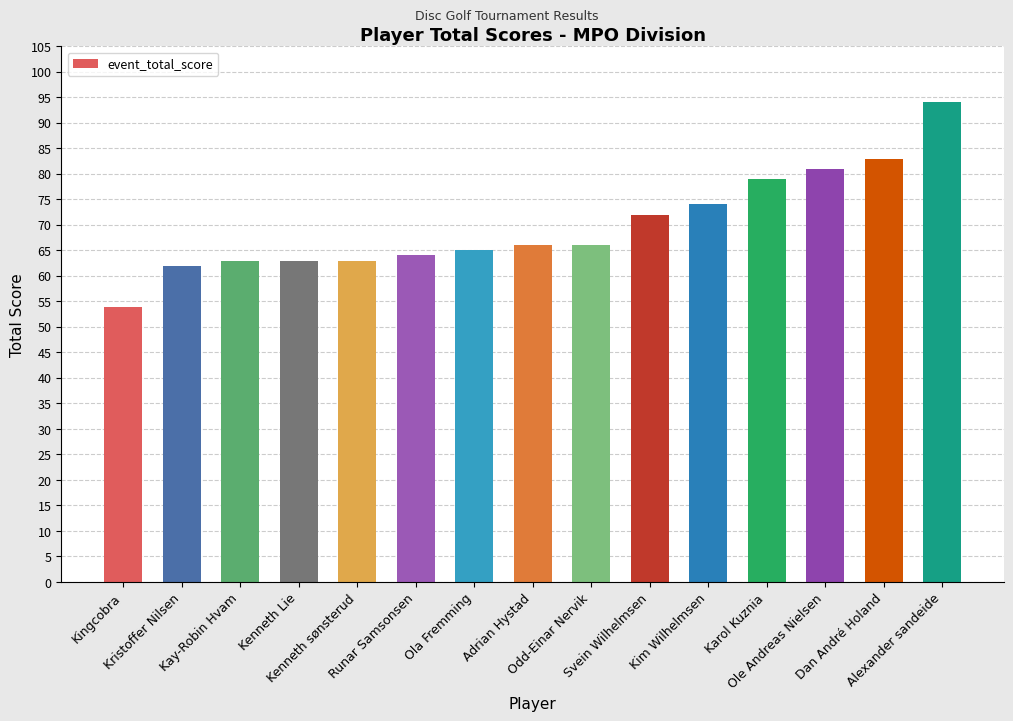

What is the maximum value shown in the chart?

94